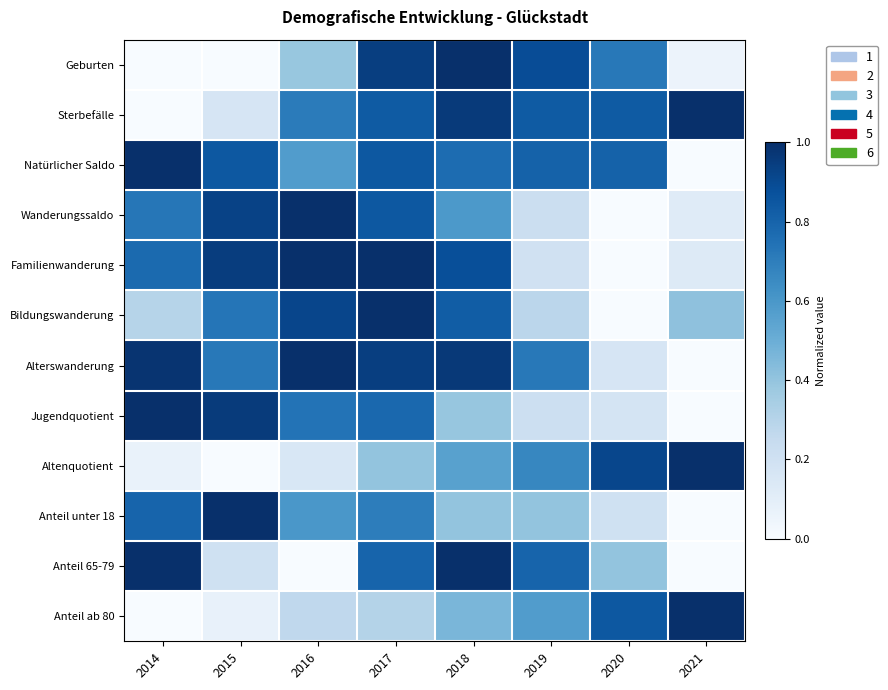

At which category is the sum across all series the highest?

2017